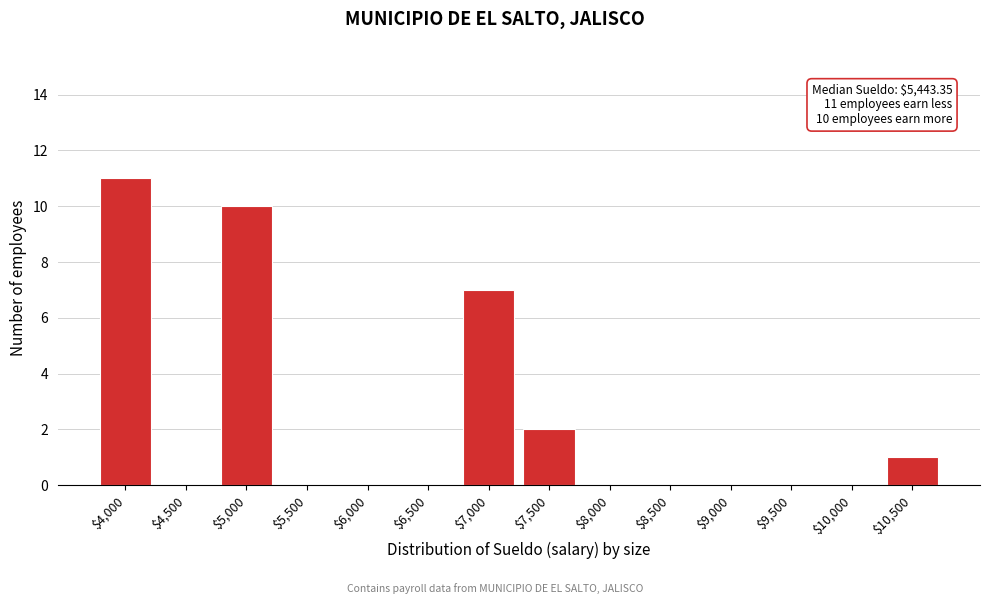

The chart shows a value of 5 at $4,500. True or false?

False